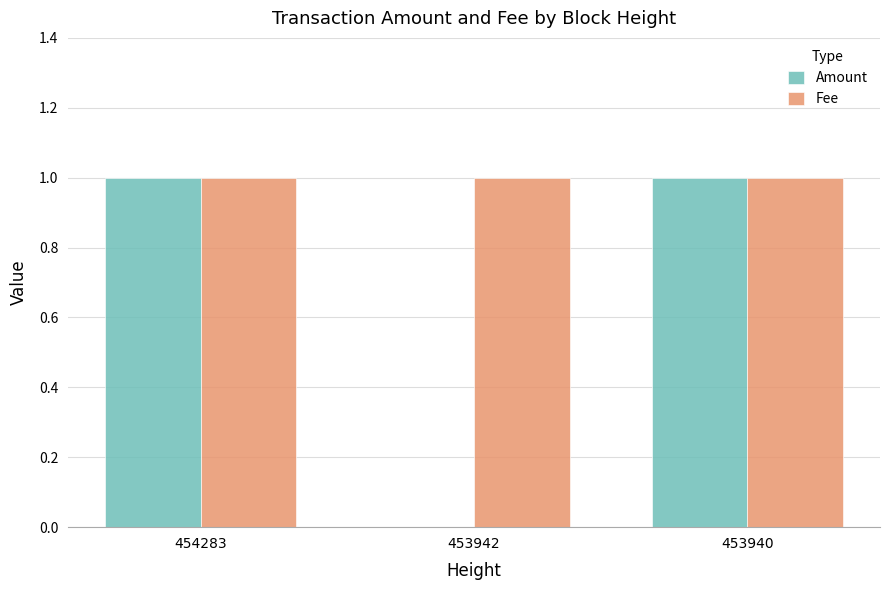

Count the Amount values in the range 0 to 1.

3